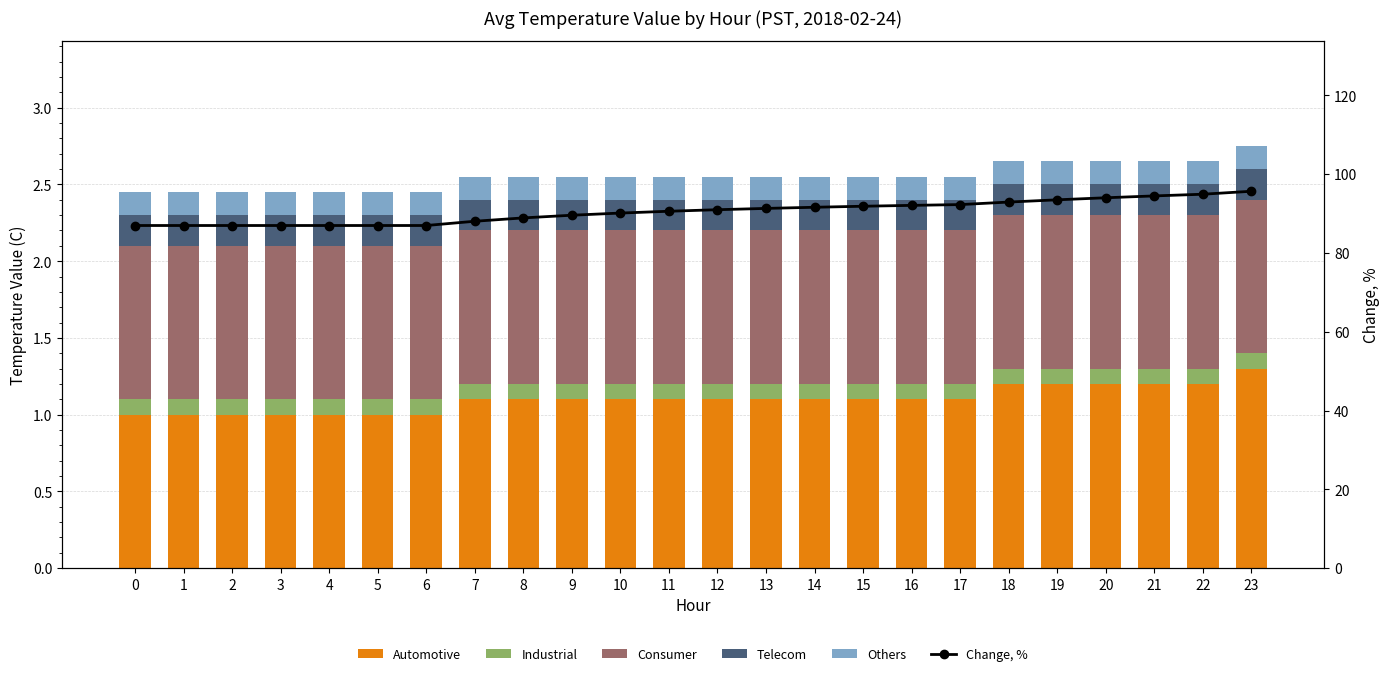

Does the chart contain stacked bars?

No